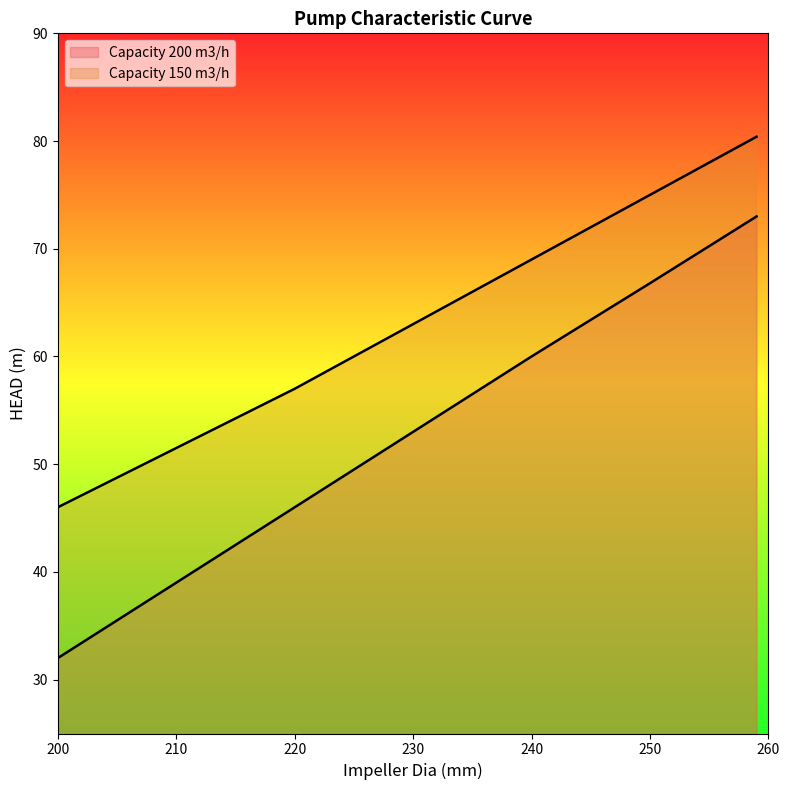

Is it true that Capacity 150 m3/h equals 25.7 at 259?

False